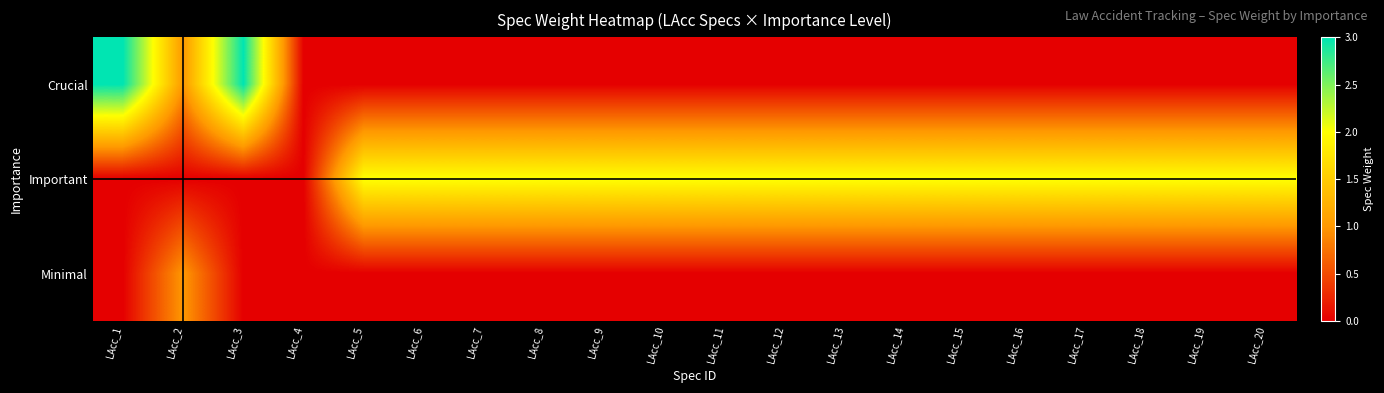

What is the difference between the highest and lowest values at LAcc_16?

2